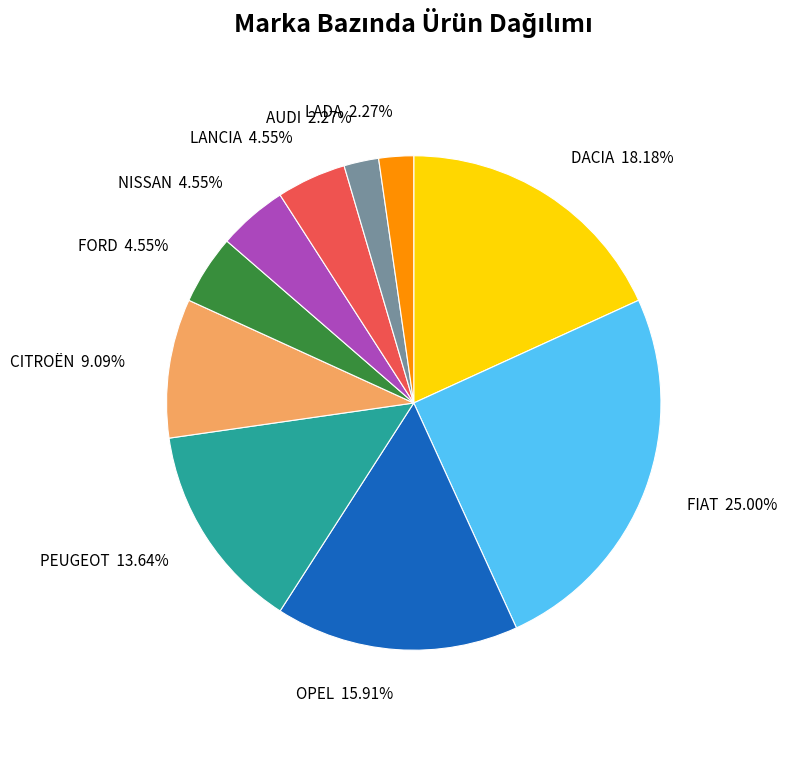

True or false: CITROËN accounts for 9% of the total.

True